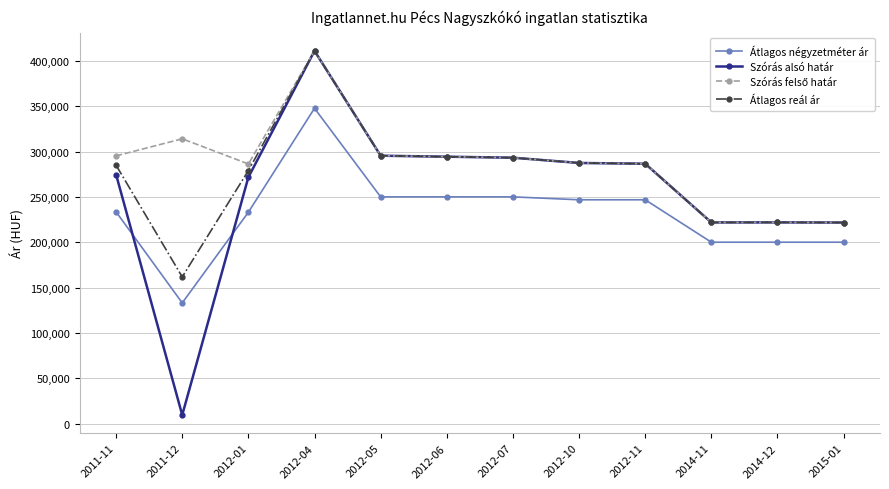

What is the value of the Átlagos reál ár point at the 10th from the left?

221805